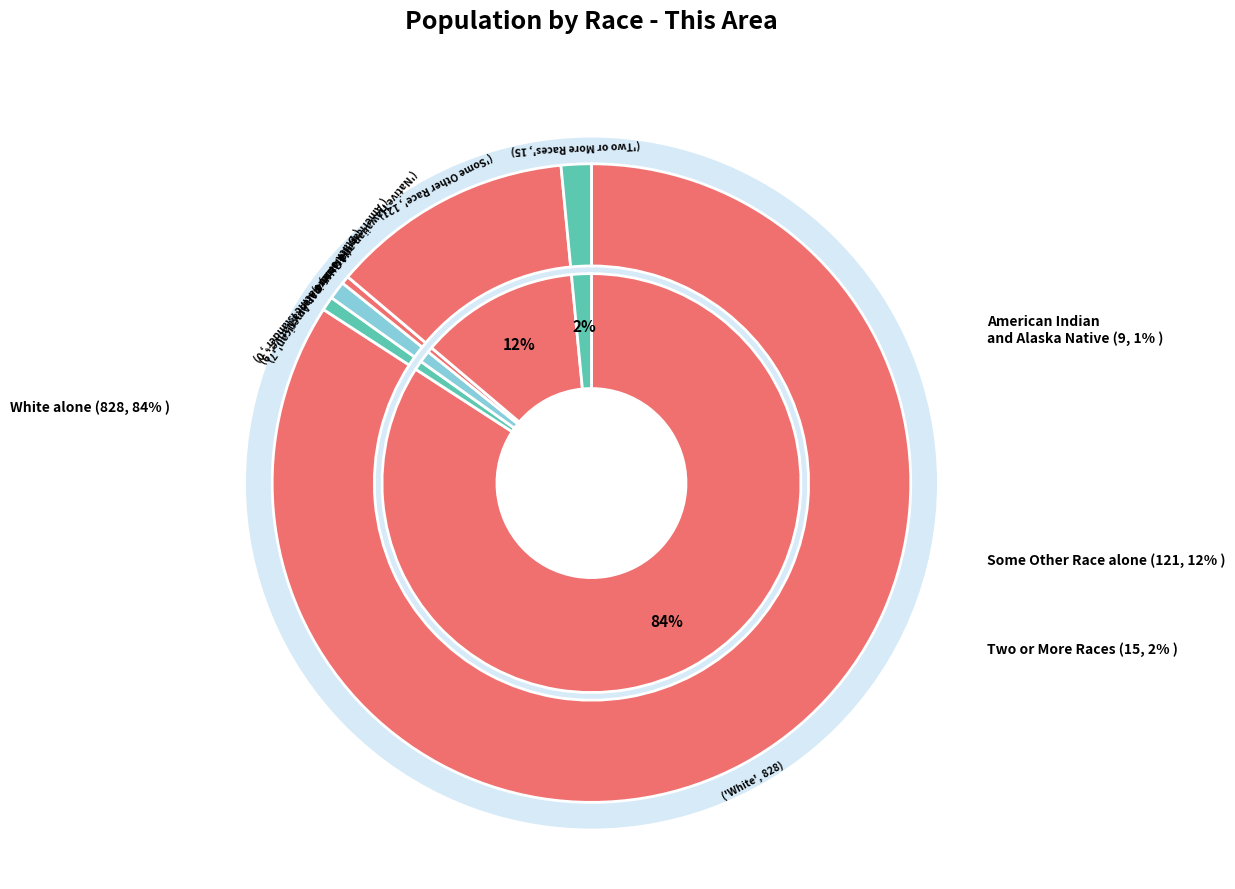

How many segments does this pie chart have?

7